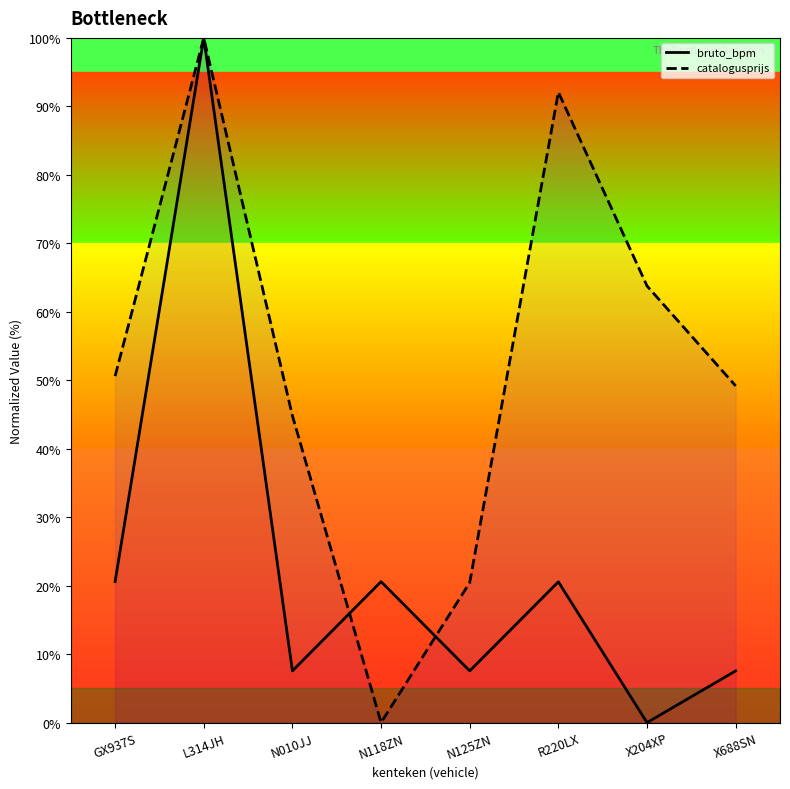

Which series changed the most between L314JH and N010JJ?

bruto_bpm